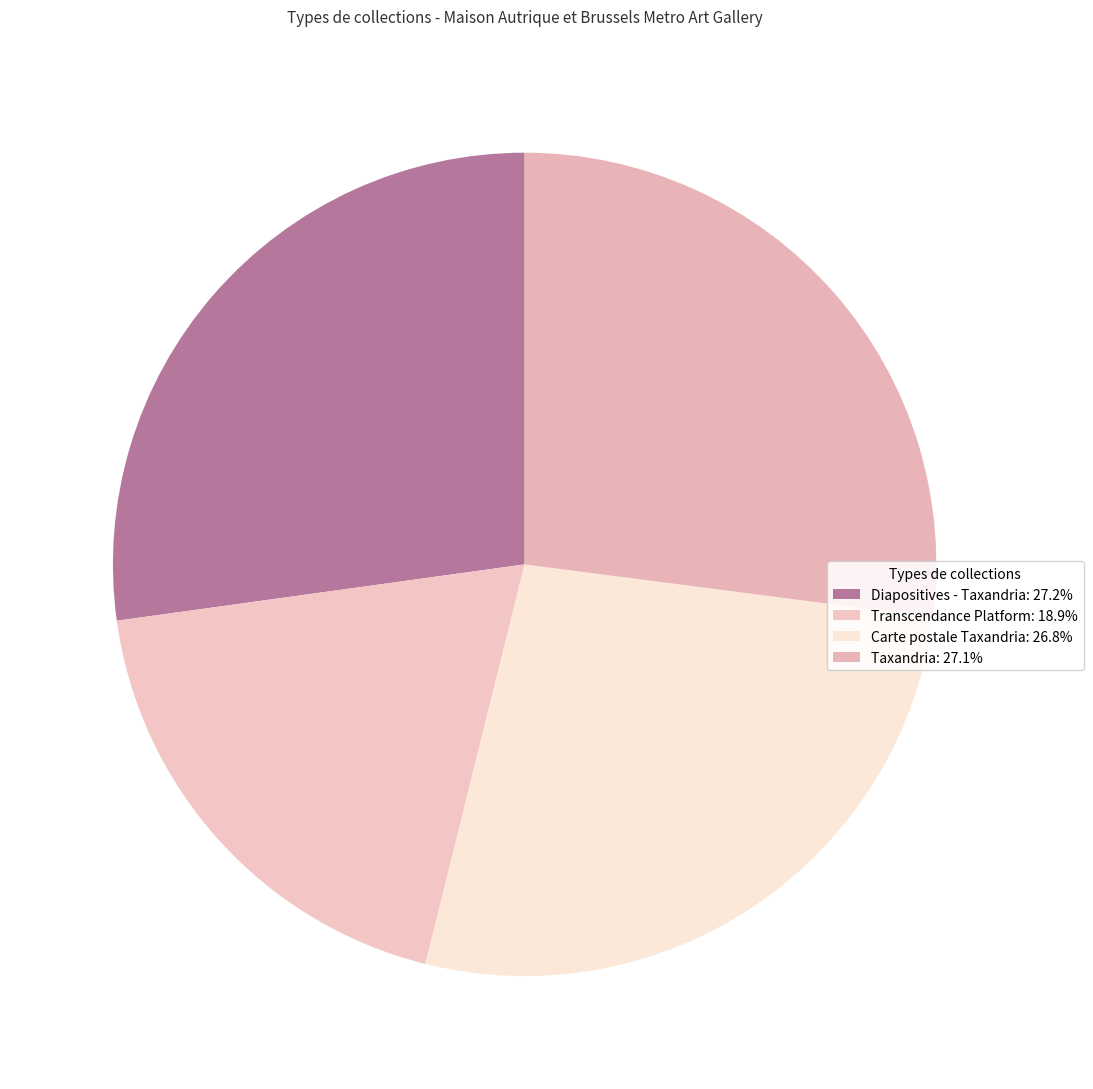

The Transcendance Platform slice represents 26% of the pie. True or false?

False